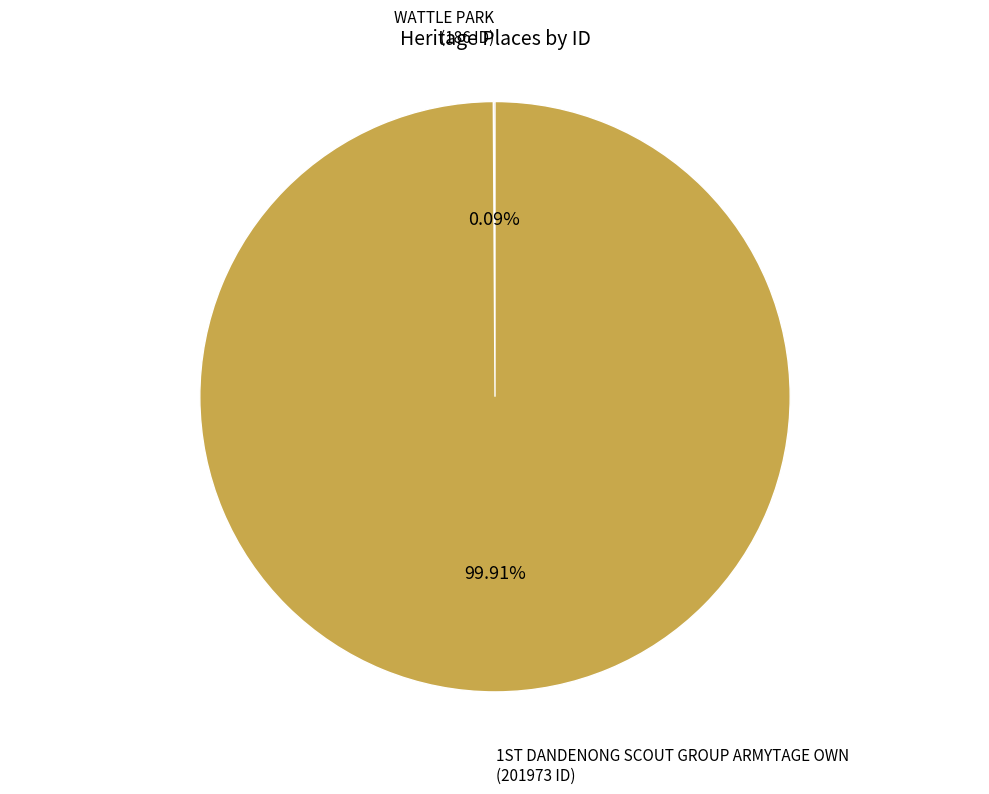

Is there a majority slice in this chart?

Yes